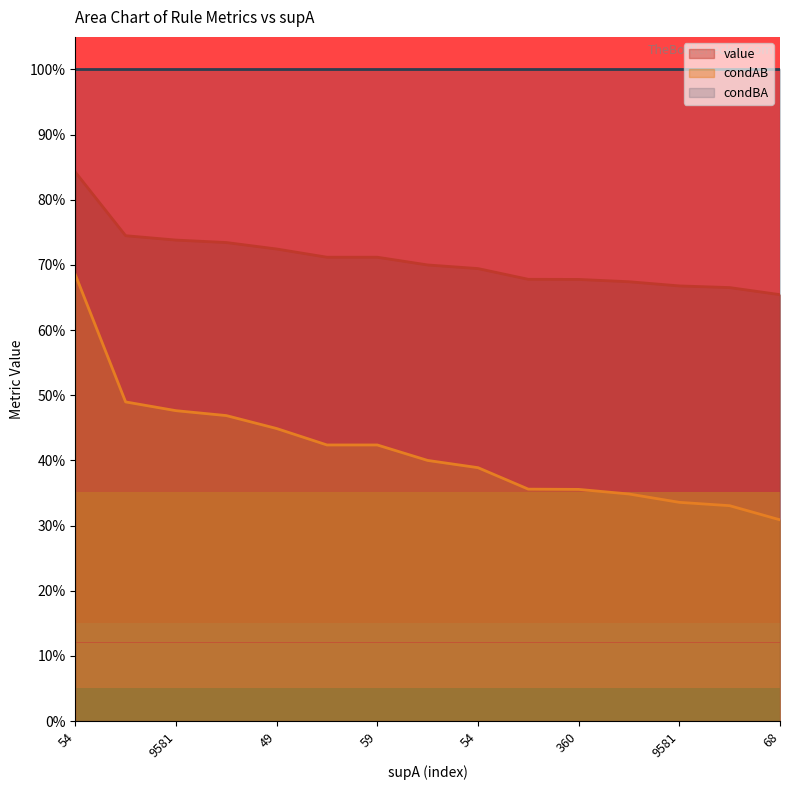

List the series in order of their overall mean, lowest first.

condAB, value, condBA